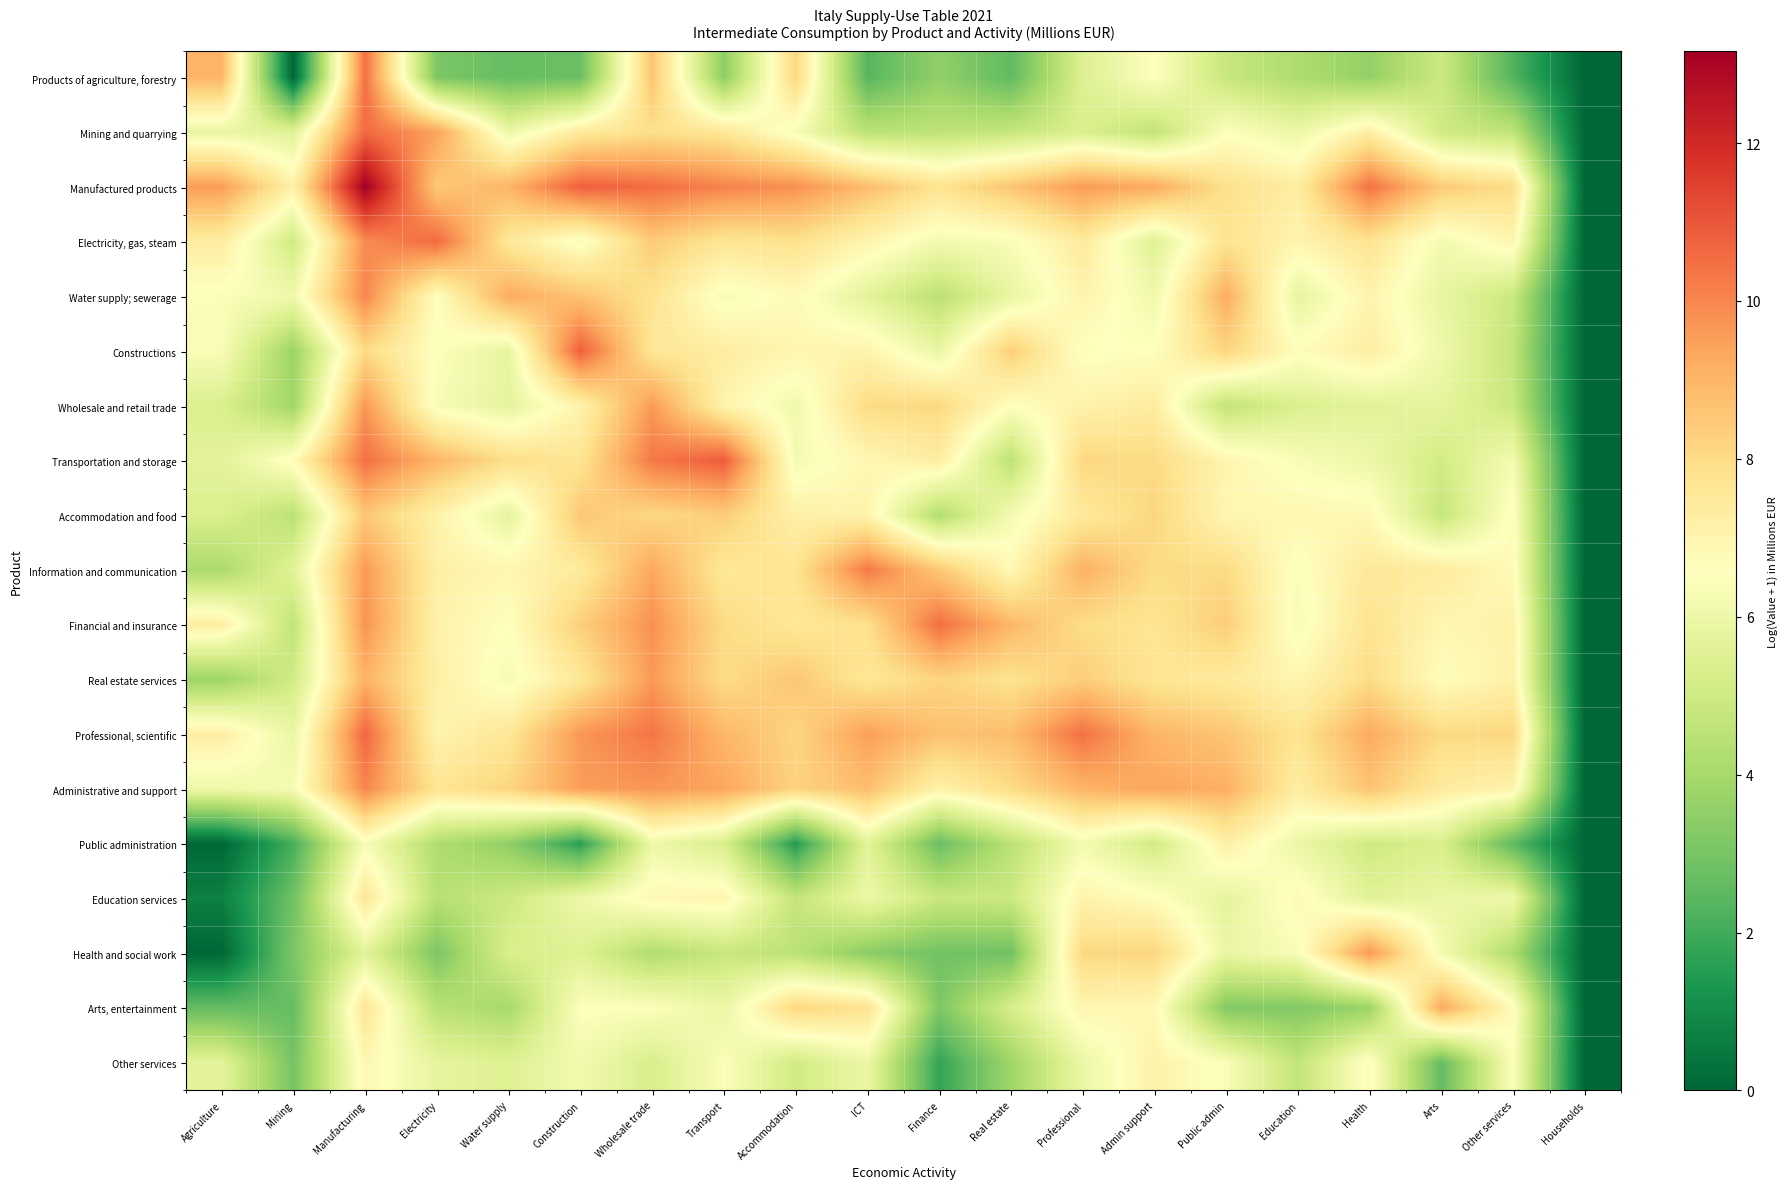

How many data points does each series have?

20